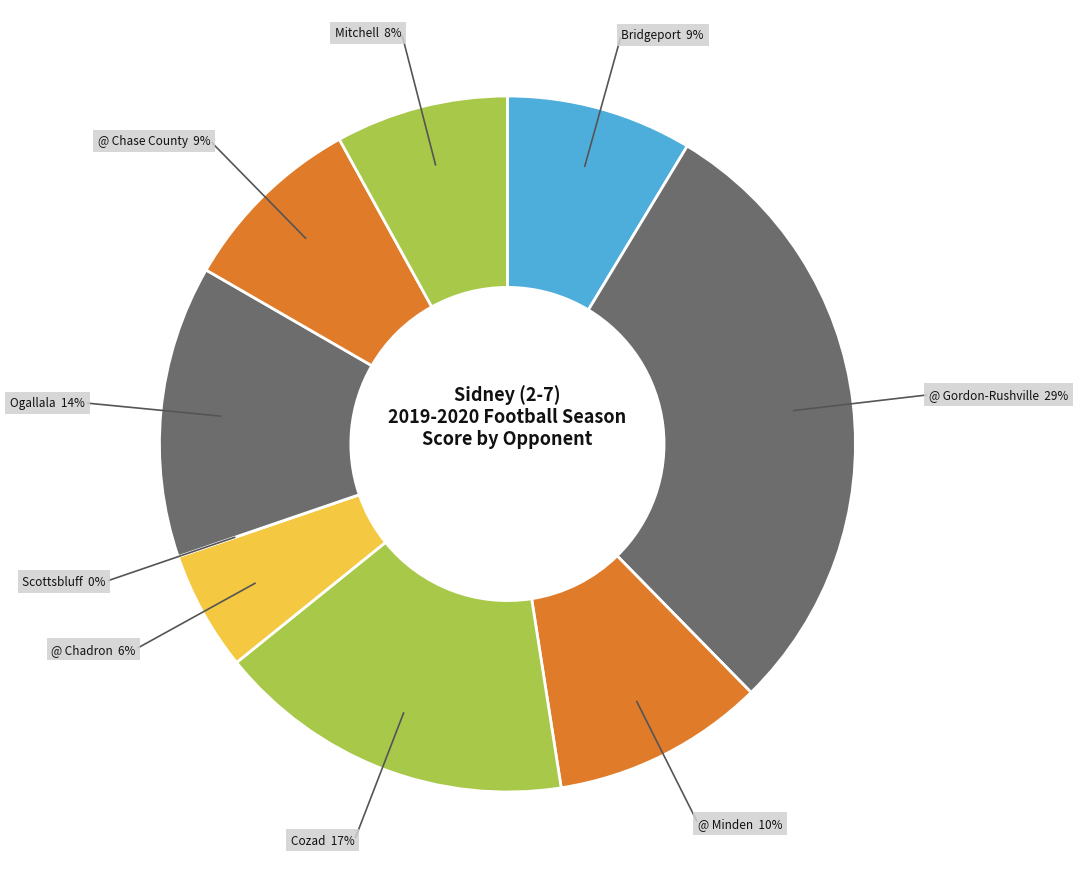

To the nearest percent, what portion does Mitchell represent?

8%